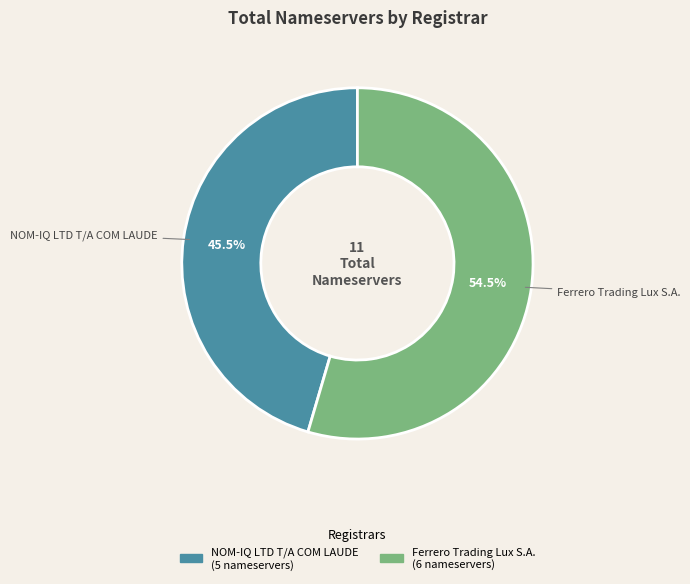

Is there a majority slice in this chart?

Yes